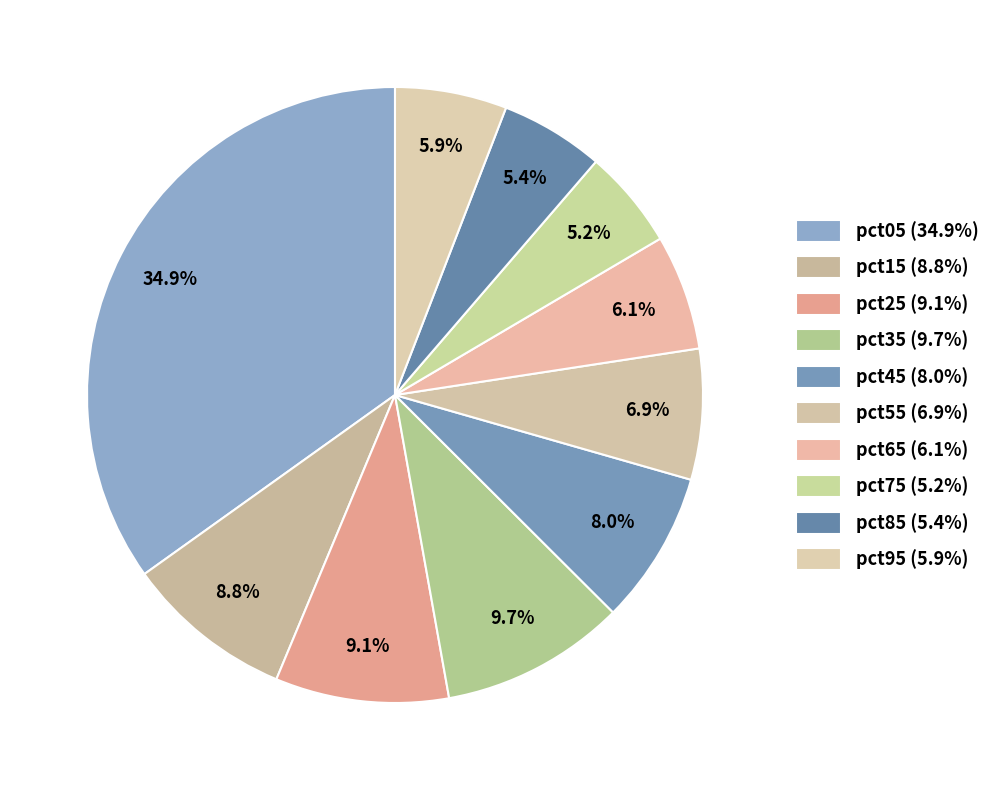

Count the number of slices in the pie.

10